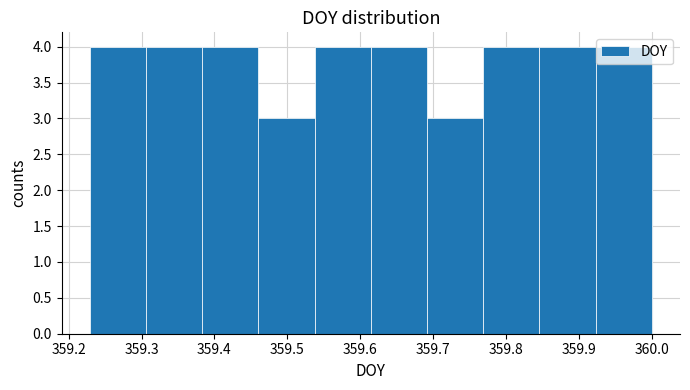

What is the height of the bar covering 359.69 to 359.77 on the x-axis? Neither the bar edges nor the heights are printed on the chart, so give them approximately, as read against the axes.

3